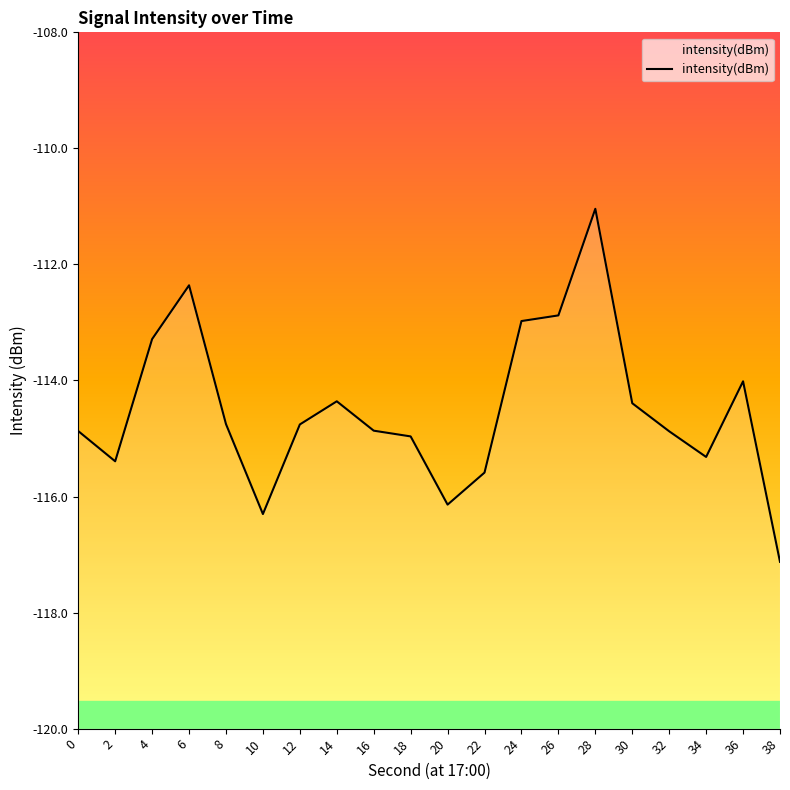

List the labels in order of value, smallest first.

38, 10, 20, 22, 2, 34, 18, 32, 0, 16, 12, 8, 30, 14, 36, 4, 24, 26, 6, 28